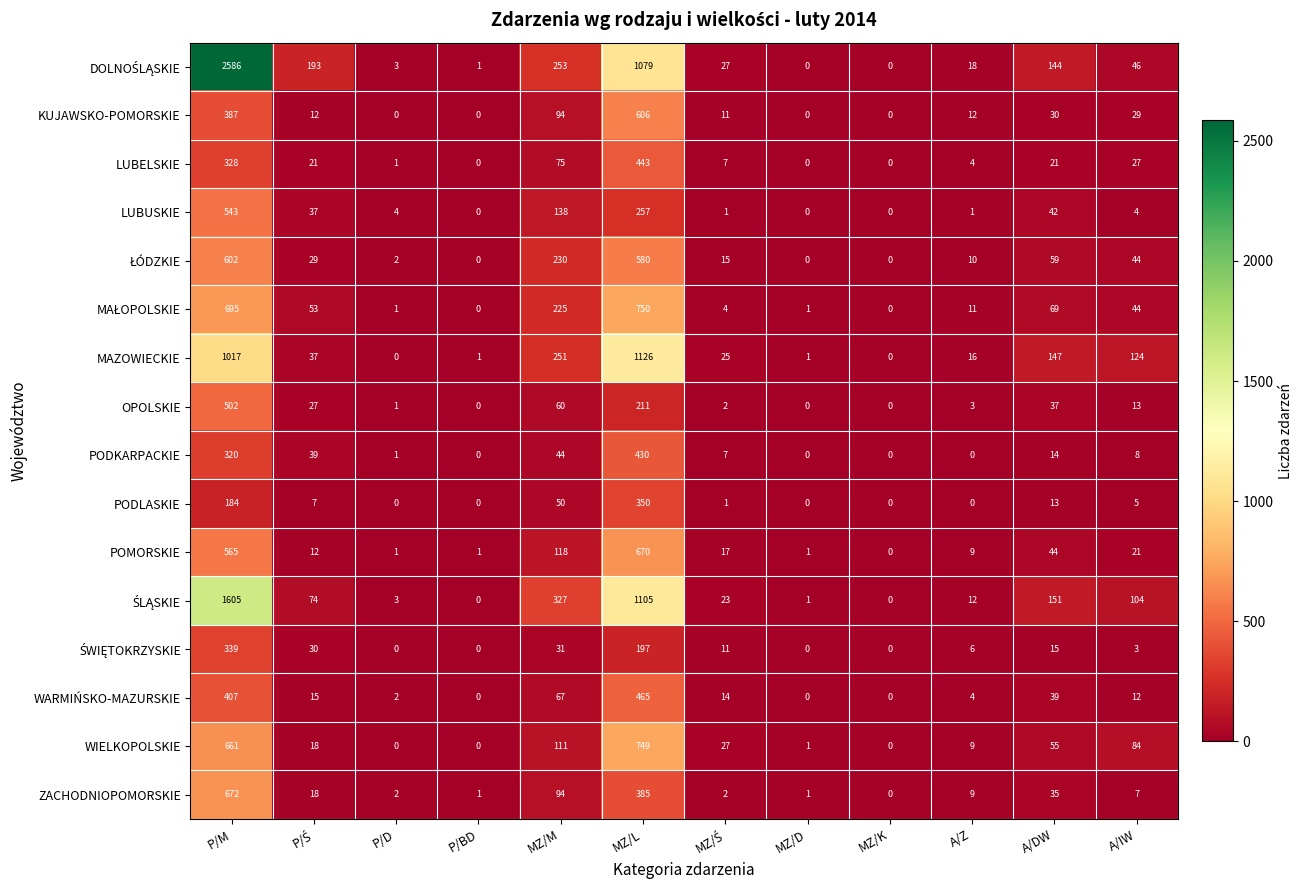

True or false: LUBUSKIE has a value of 0 at MZ/K.

True